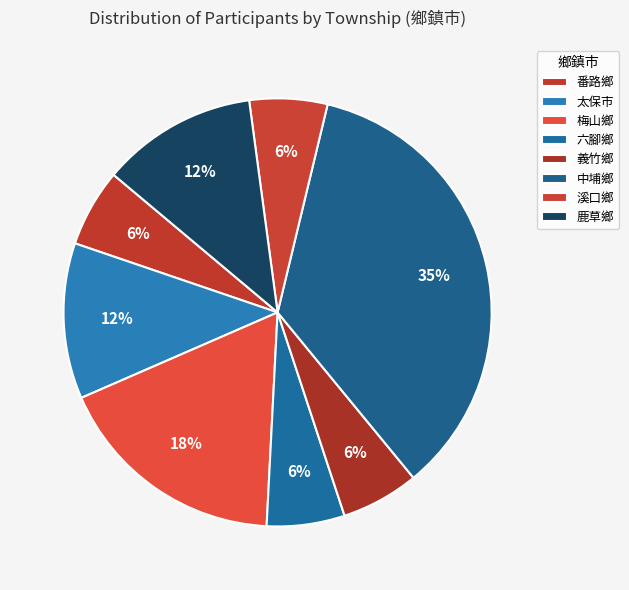

How many segments does this pie chart have?

8